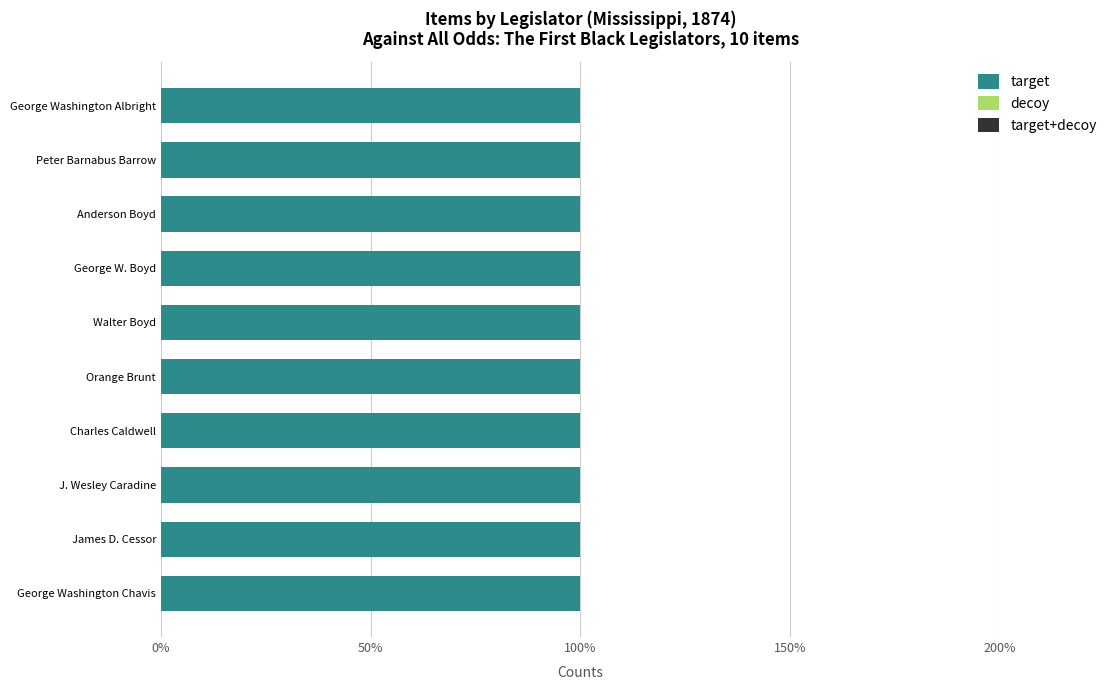

Which label corresponds to the largest value in the chart?

George Washington Albright